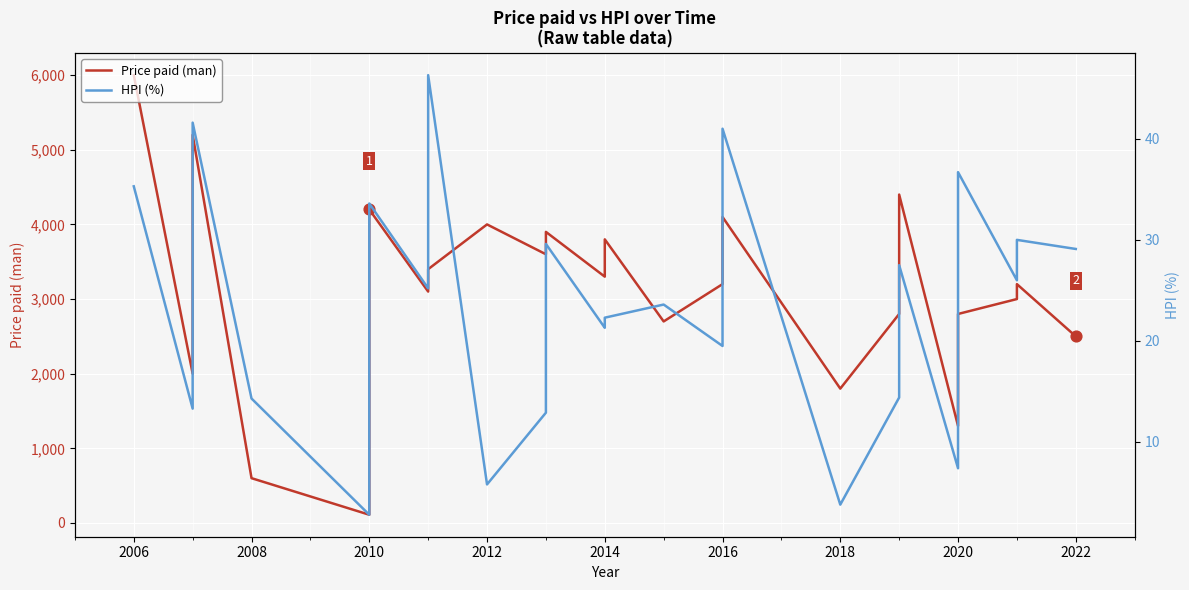

What are all the series names shown in the legend?

Price paid (man), HPI (%)